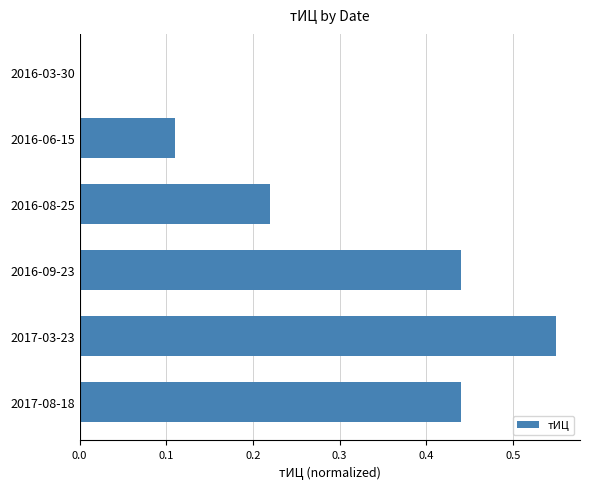

What is the sum of all values?

1.8